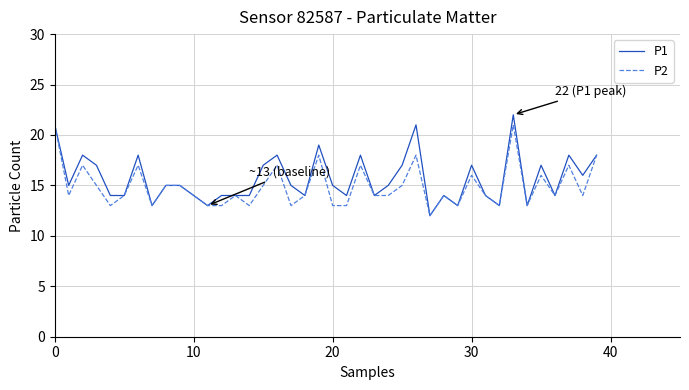

Which series has the widest spread of values?

P1